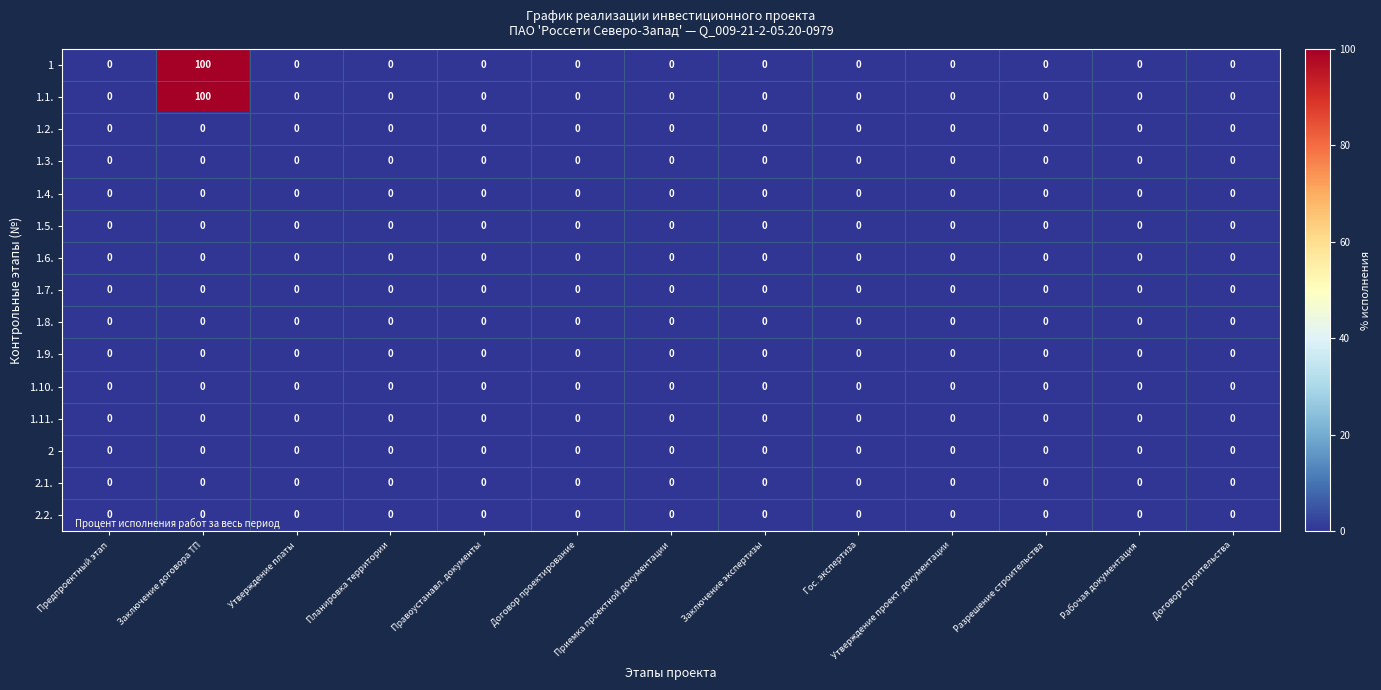

At which category does the chart reach its peak across all series?

Заключение договора ТП